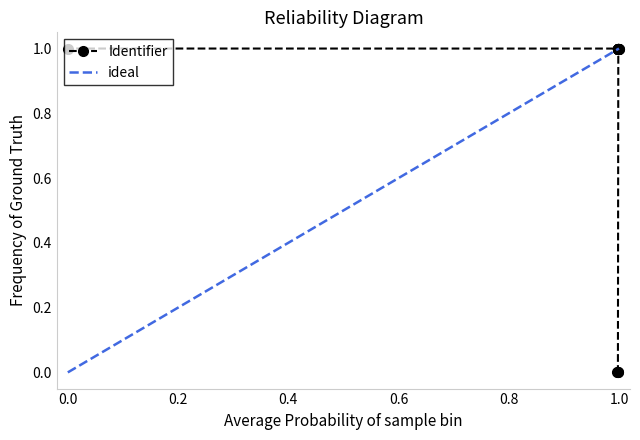

Is it true that ideal equals 0.7 at 0.0?

False